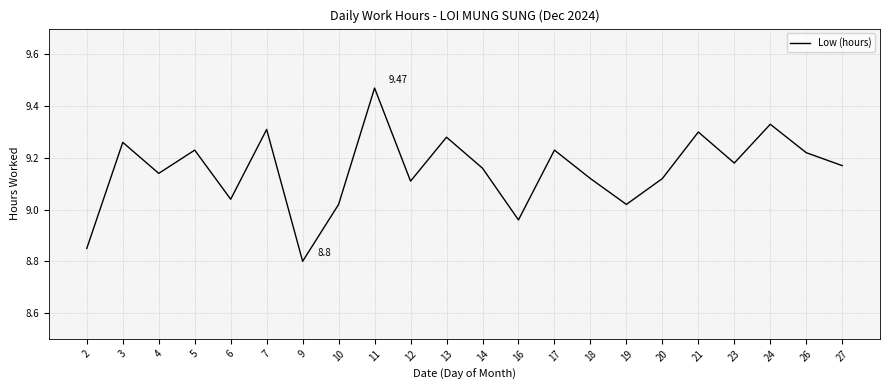

At which category does the data reach its first local valley?

4